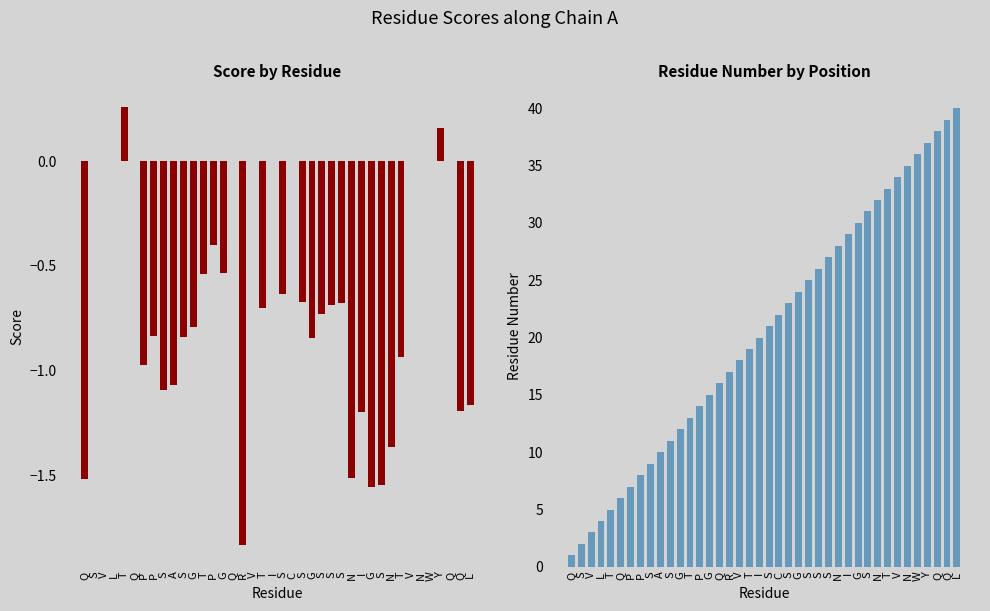

The value of Residue Number at S is 25.0. True or false?

True